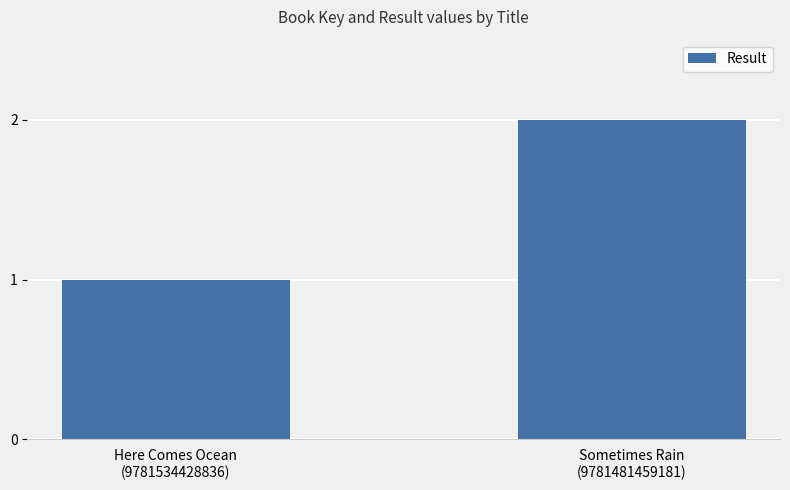

The chart shows a value of 2 at Sometimes Rain
(9781481459181). True or false?

True